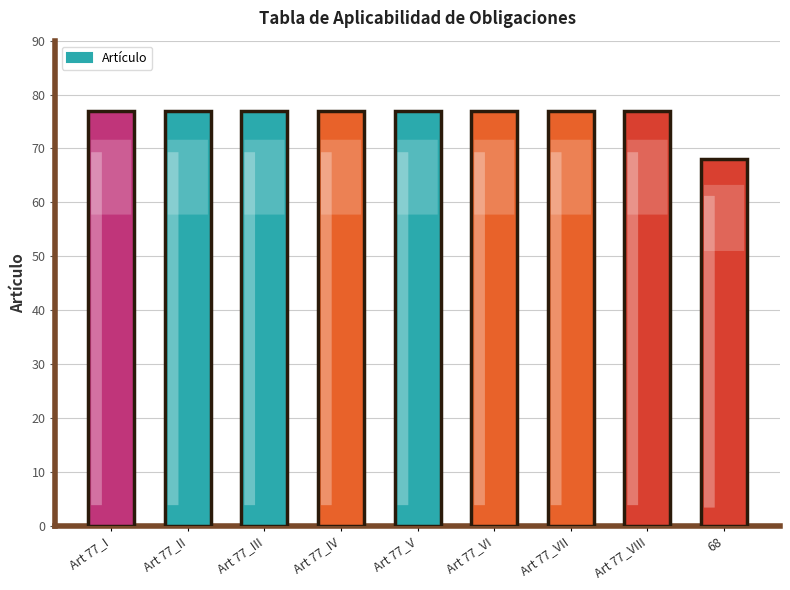

What is the label of the 4th bar from the left?

Art 77_IV